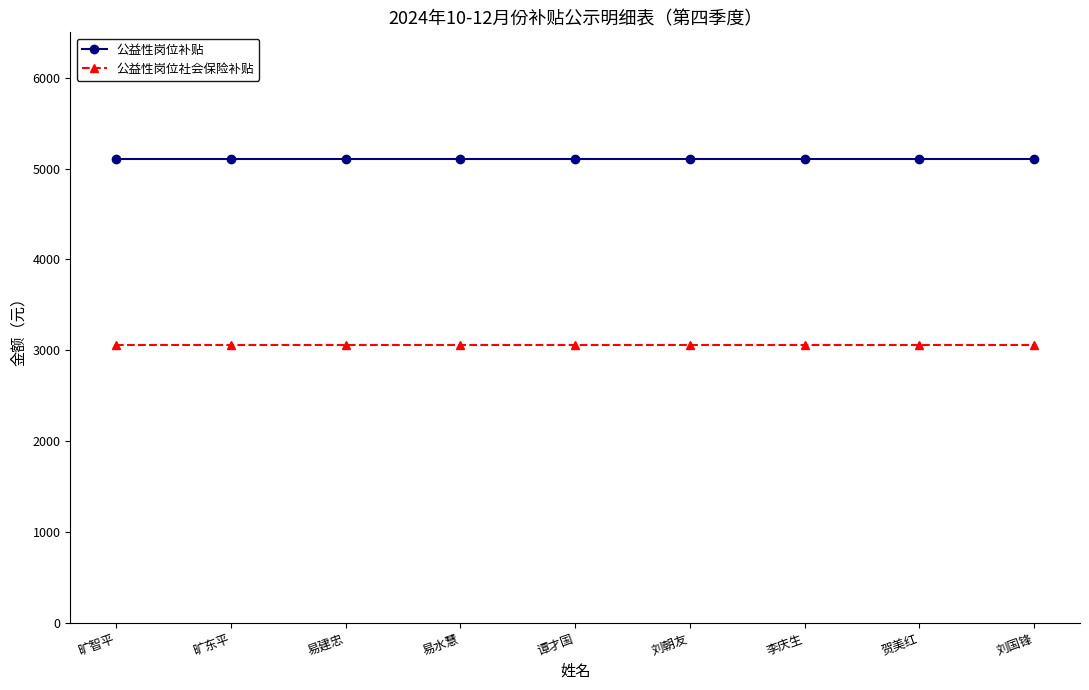

What is the label of the 1st point from the left?

旷智平